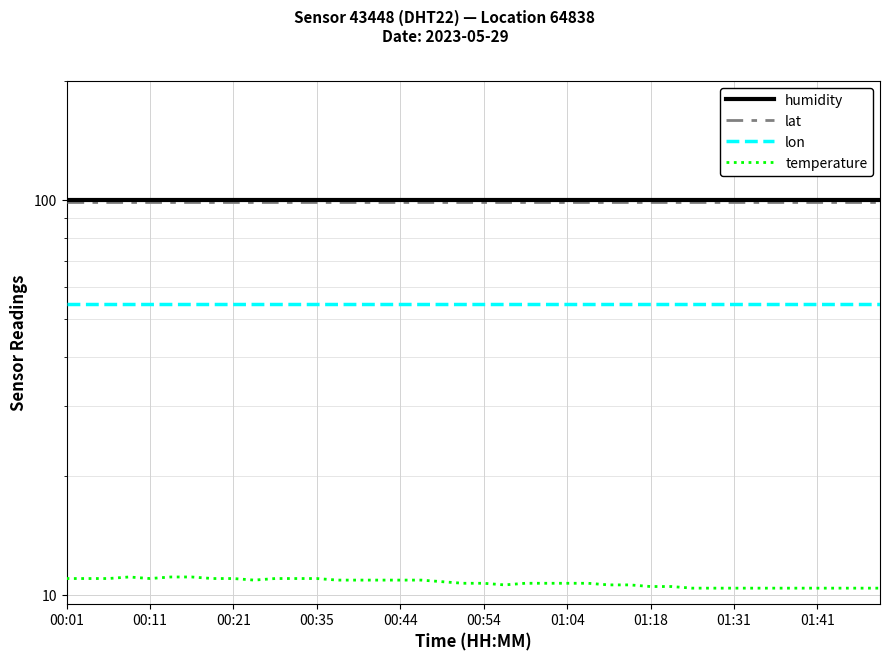

What is the label of the 36th point from the right?

00:11